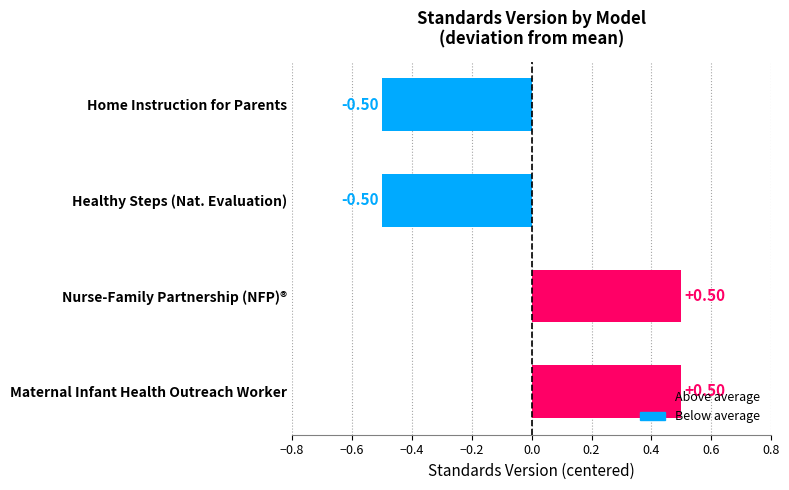

What is the difference between the values at Home Instruction for Parents and Maternal Infant Health Outreach Worker?

1.0